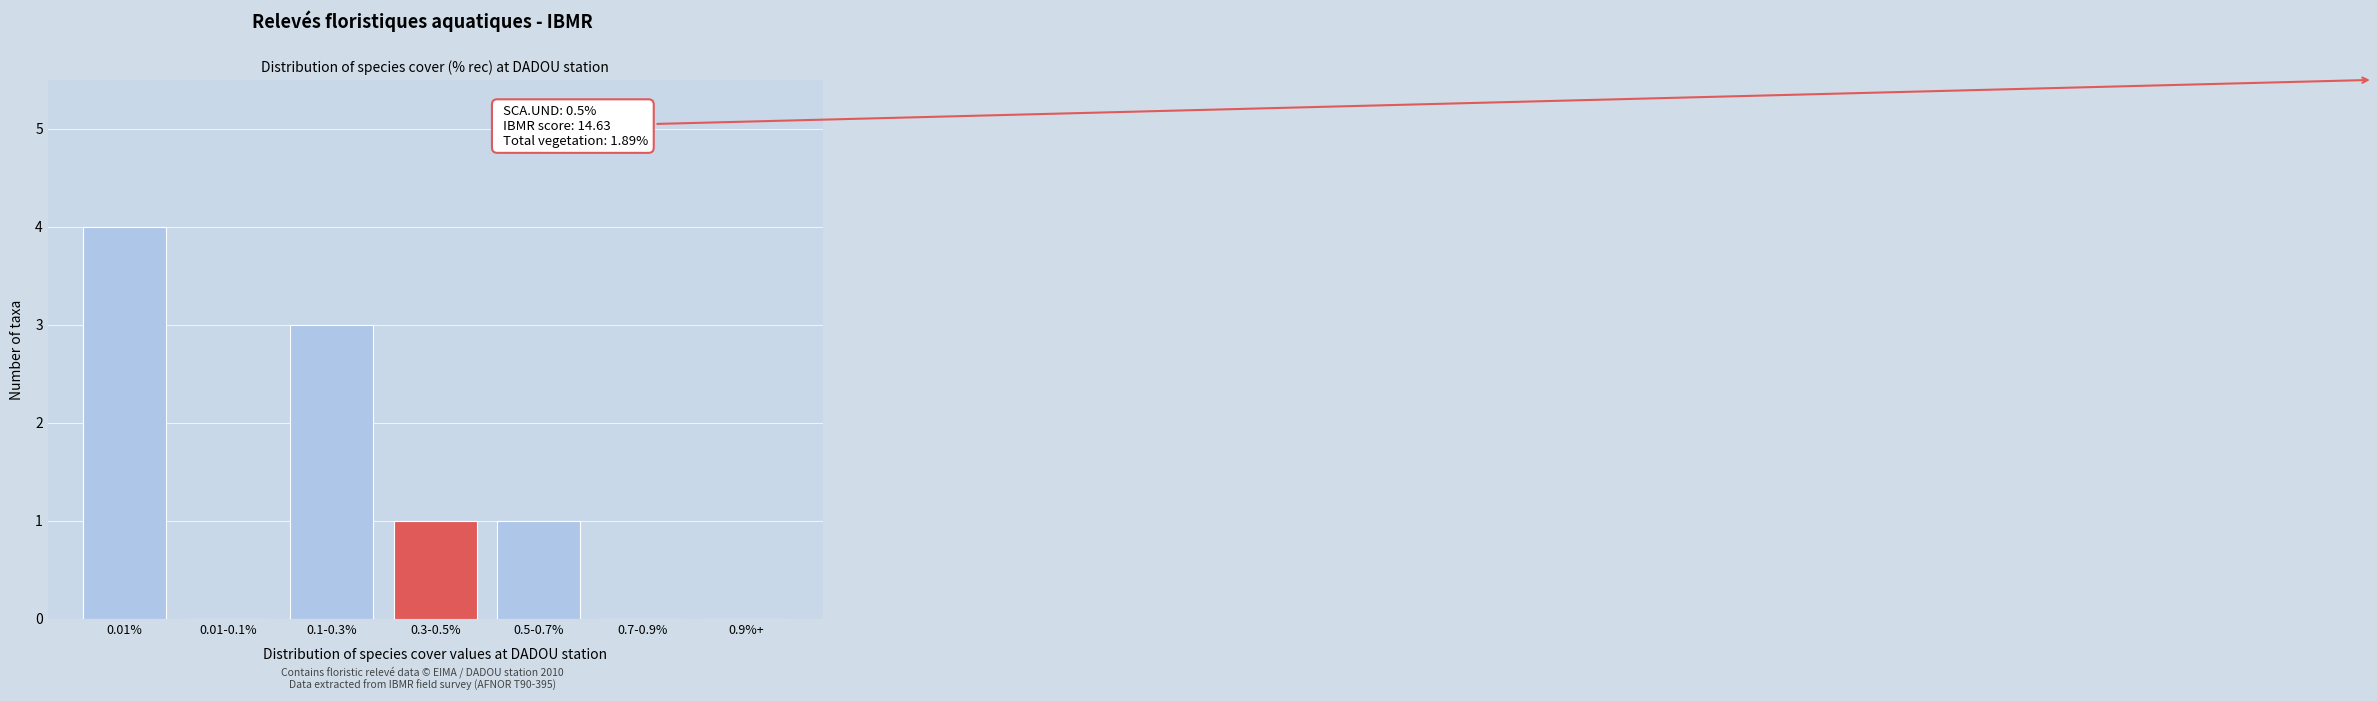

Which has a higher value, 0.1-0.3% or 0.5-0.7%?

0.1-0.3%